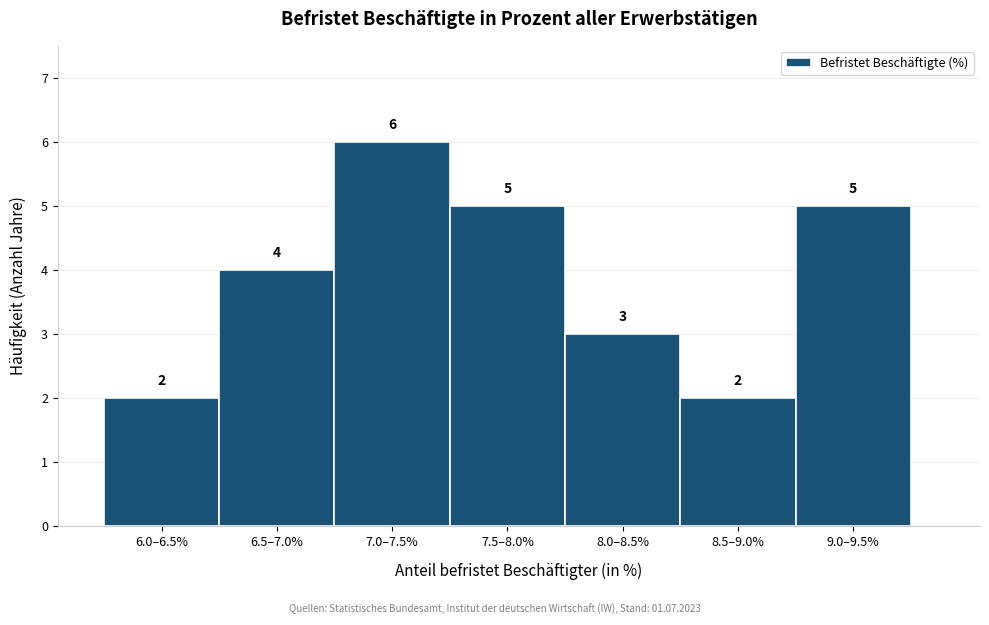

Reading right to left, what are all the values shown in this chart?

5	2	3	5	6	4	2